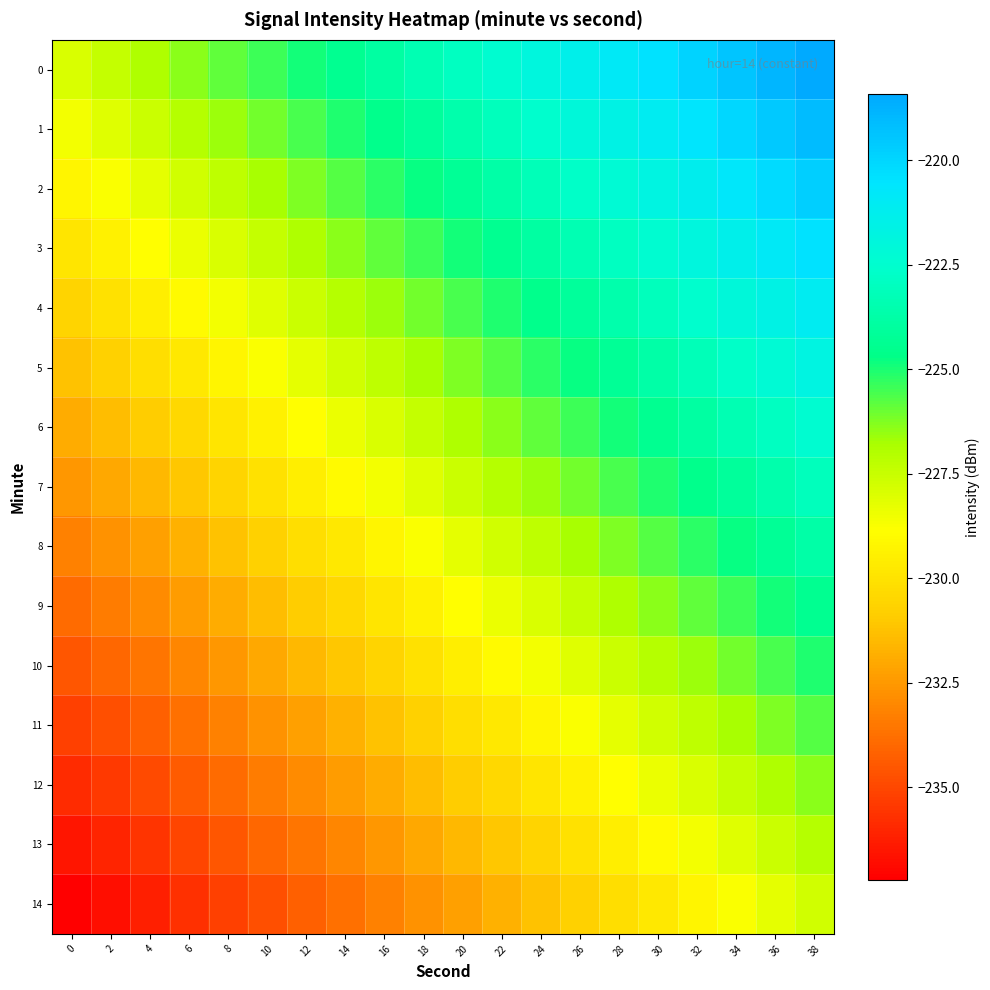

Rank the series by their maximum value, from lowest to highest.

14, 13, 12, 11, 10, 9, 8, 7, 6, 5, 4, 3, 2, 1, 0